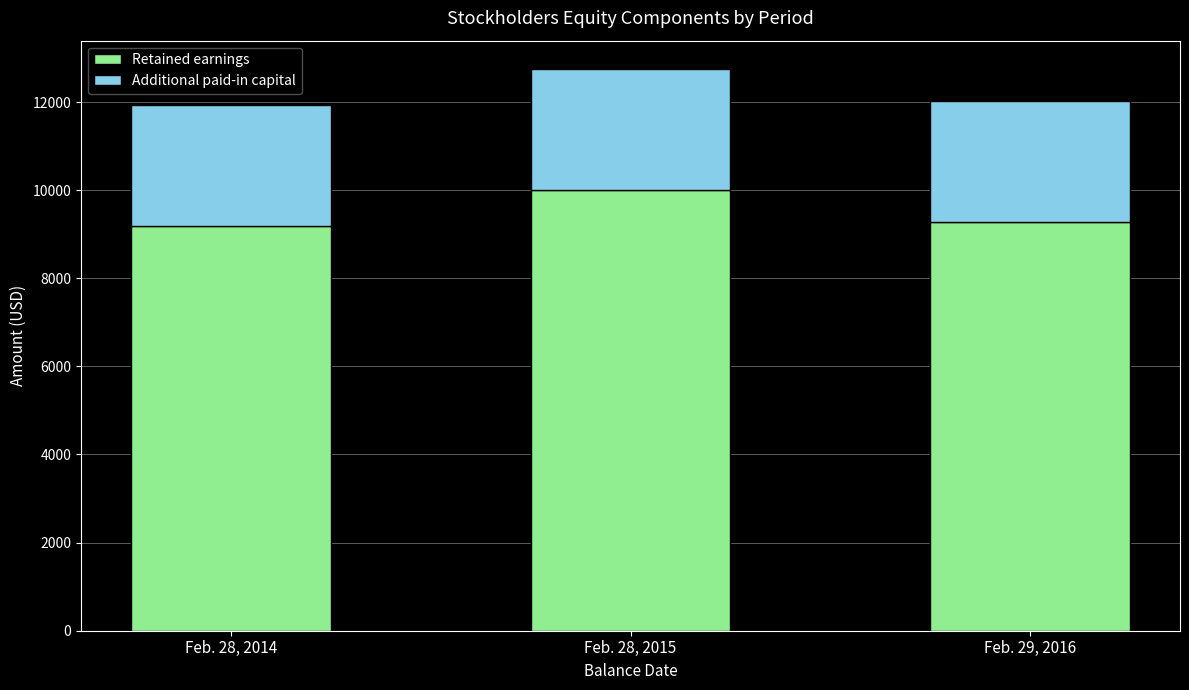

What is the maximum value for Retained earnings?

10006